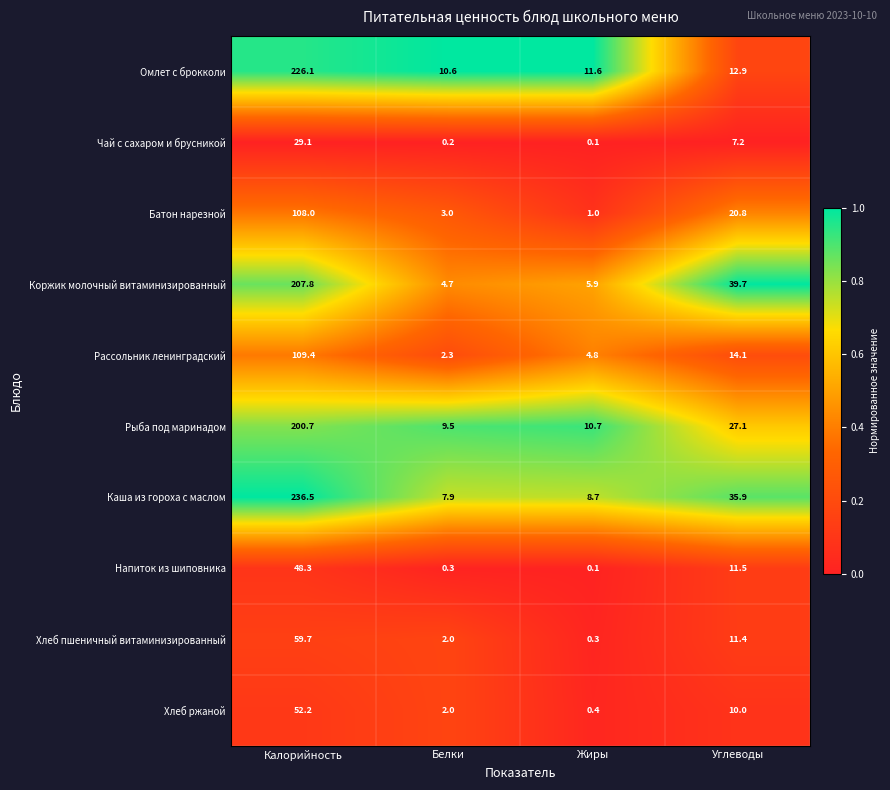

What is the sum of the Батон нарезной values at Белки and Калорийность?

111.0